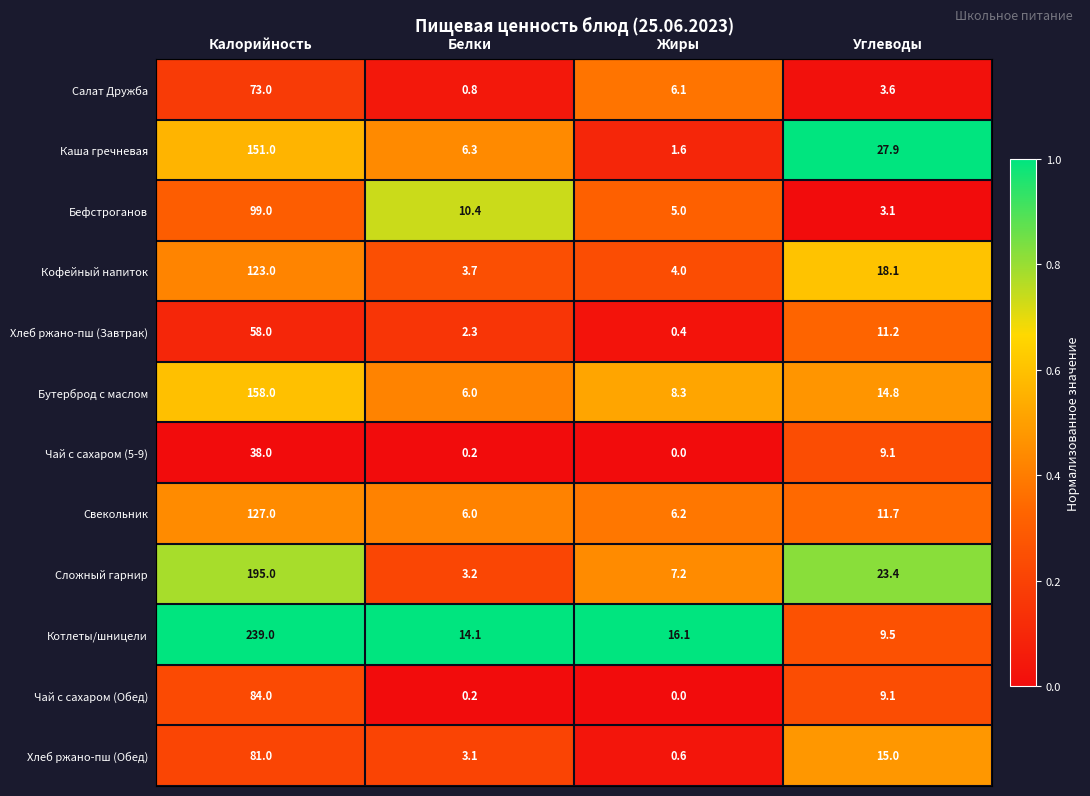

What is the approximate value of Хлеб ржано-пш (Обед) at Углеводы?

15.0